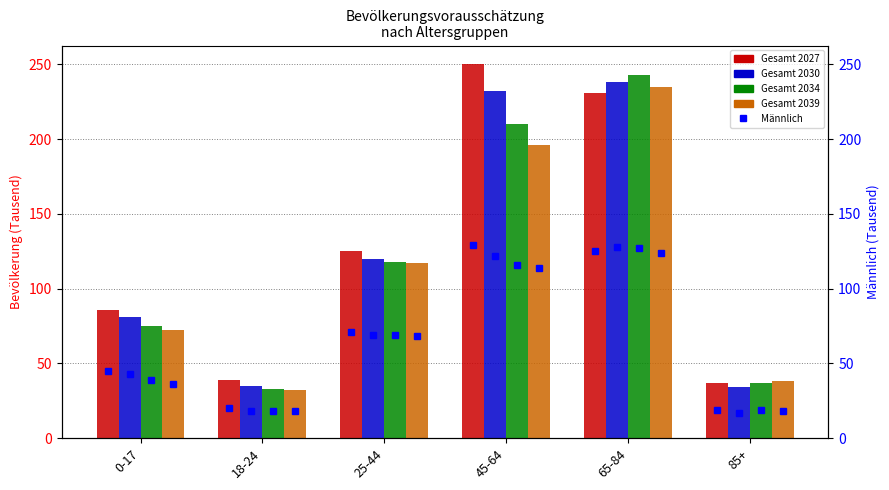

At which label does Gesamt 2039 first exceed 117?

45-64